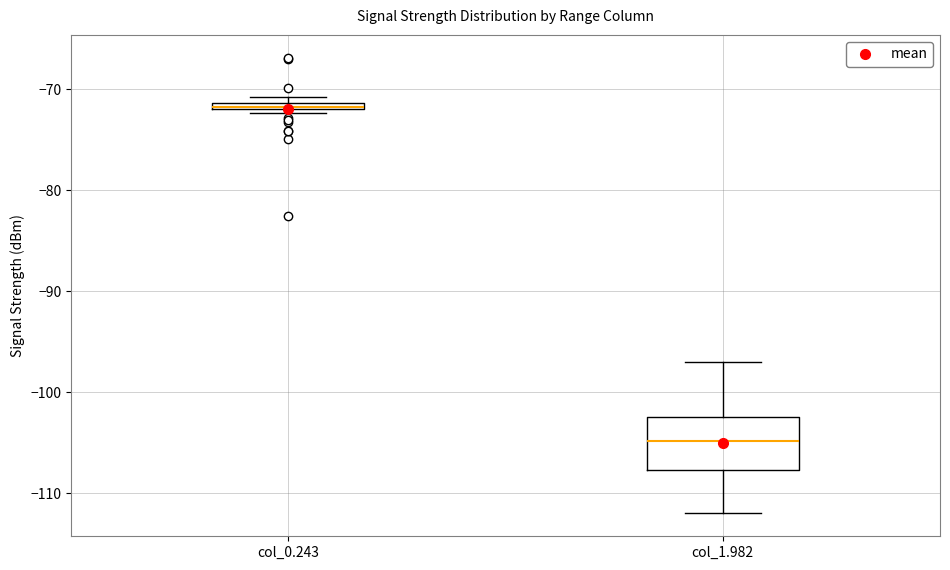

Comparing the boxes themselves (not the whiskers), which one is the tallest?

col_1.982